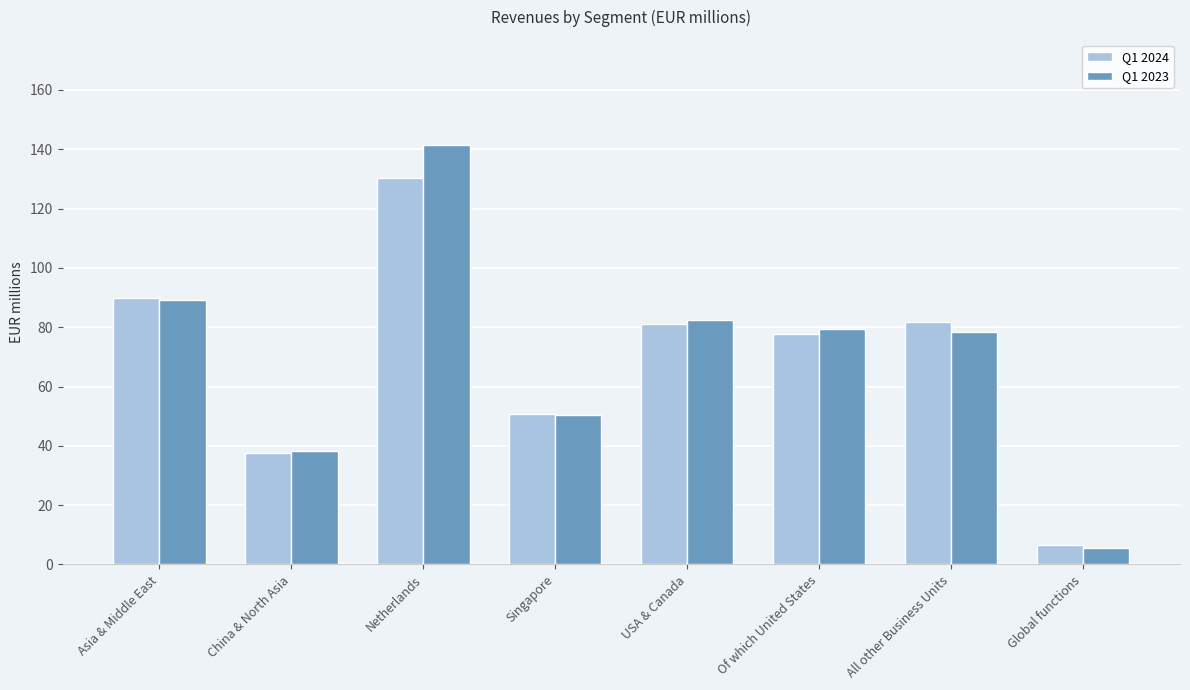

What are all the series names shown in the legend?

Q1 2024, Q1 2023